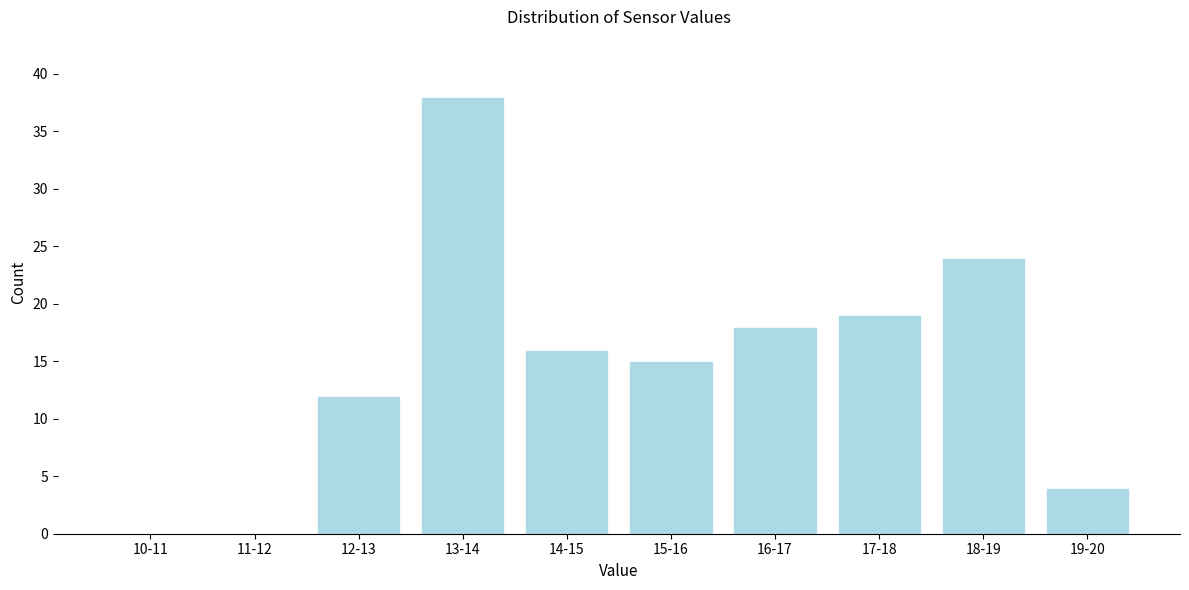

Reading left to right, what are all the values shown in this chart?

10-11=0	11-12=0	12-13=12	13-14=38	14-15=16	15-16=15	16-17=18	17-18=19	18-19=24	19-20=4